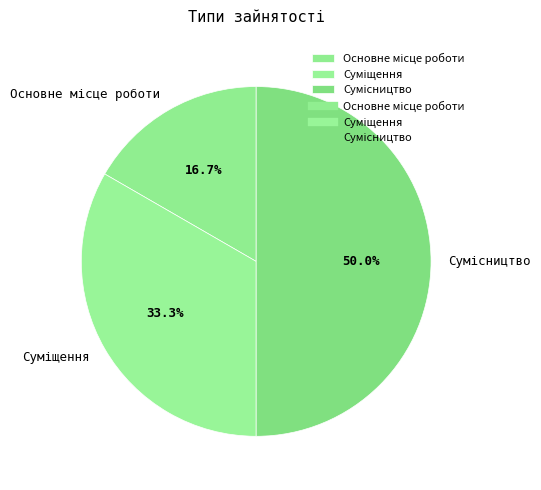

To the nearest percent, what portion does Суміщення represent?

33%